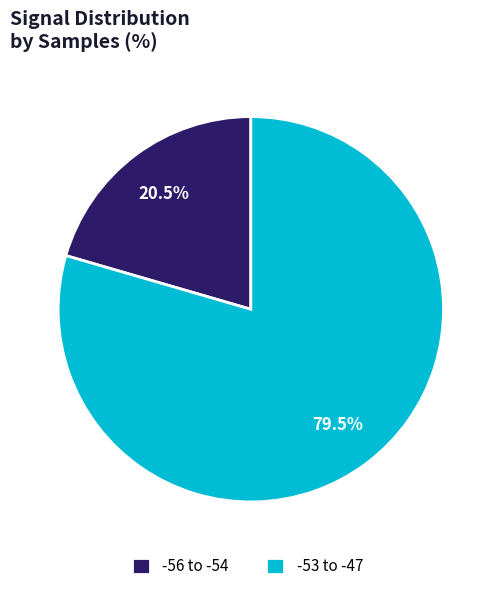

Approximately how many times larger is the value at -53 to -47 compared to -56 to -54?

3.9